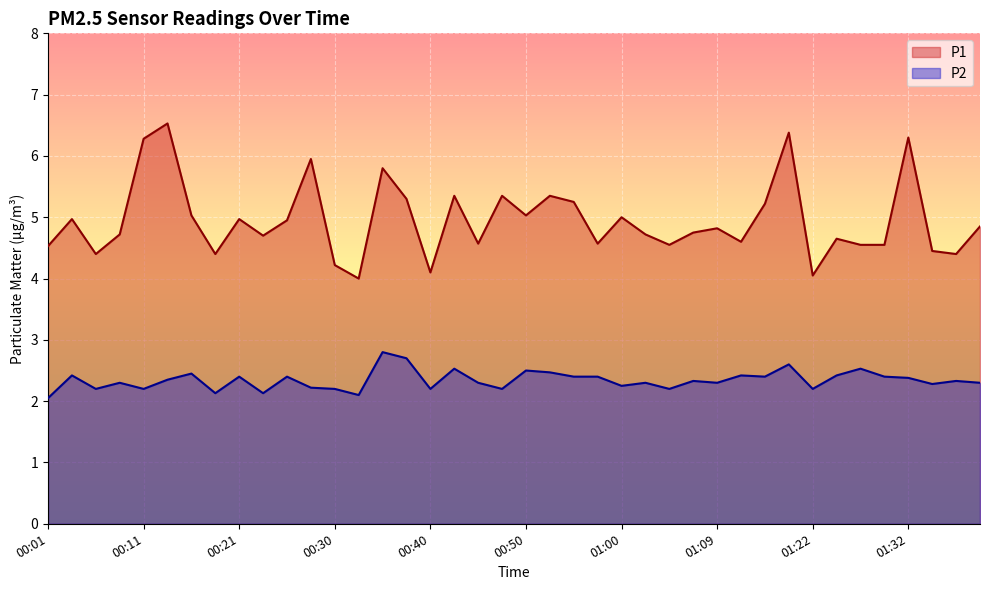

Reading right to left, extract all data points from this chart.

P1: 01:40=4.8	01:37=4.4	01:35=4.5	01:32=6.3	01:30=4.5	01:27=4.5	01:25=4.7	01:22=4.0	01:20=6.4	01:17=5.2	01:14=4.6	01:09=4.8	01:07=4.8	01:05=4.5	01:02=4.7	01:00=5.0	00:57=4.6	00:55=5.2	00:52=5.3	00:50=5.0	00:47=5.3	00:45=4.6	00:43=5.3	00:40=4.1	00:38=5.3	00:35=5.8	00:33=4.0	00:30=4.2	00:28=6.0	00:25=5.0	00:23=4.7	00:21=5.0	00:18=4.4	00:16=5.0	00:13=6.5	00:11=6.3	00:08=4.7	00:06=4.4	00:03=5.0	00:01=4.5
P2: 01:40=2.3	01:37=2.3	01:35=2.3	01:32=2.4	01:30=2.4	01:27=2.5	01:25=2.4	01:22=2.2	01:20=2.6	01:17=2.4	01:14=2.4	01:09=2.3	01:07=2.3	01:05=2.2	01:02=2.3	01:00=2.2	00:57=2.4	00:55=2.4	00:52=2.5	00:50=2.5	00:47=2.2	00:45=2.3	00:43=2.5	00:40=2.2	00:38=2.7	00:35=2.8	00:33=2.1	00:30=2.2	00:28=2.2	00:25=2.4	00:23=2.1	00:21=2.4	00:18=2.1	00:16=2.5	00:13=2.4	00:11=2.2	00:08=2.3	00:06=2.2	00:03=2.4	00:01=2.0